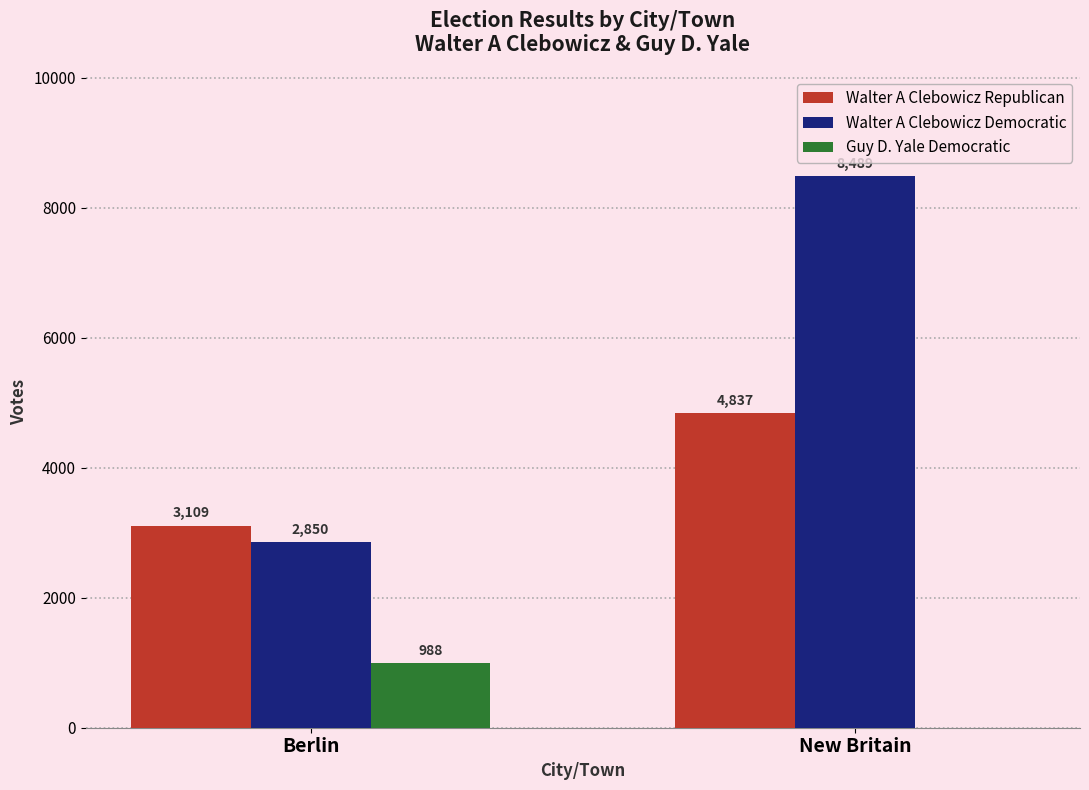

Which category has the highest value in the Walter A Clebowicz Democratic series?

New Britain